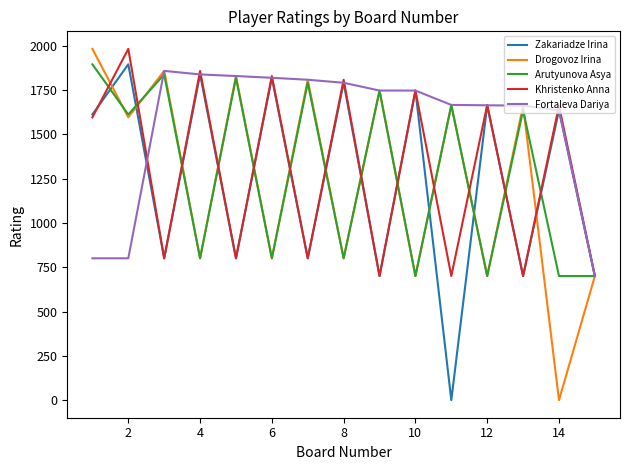

What is the difference between the second highest and minimum values in the Drogovoz Irina series?

1857